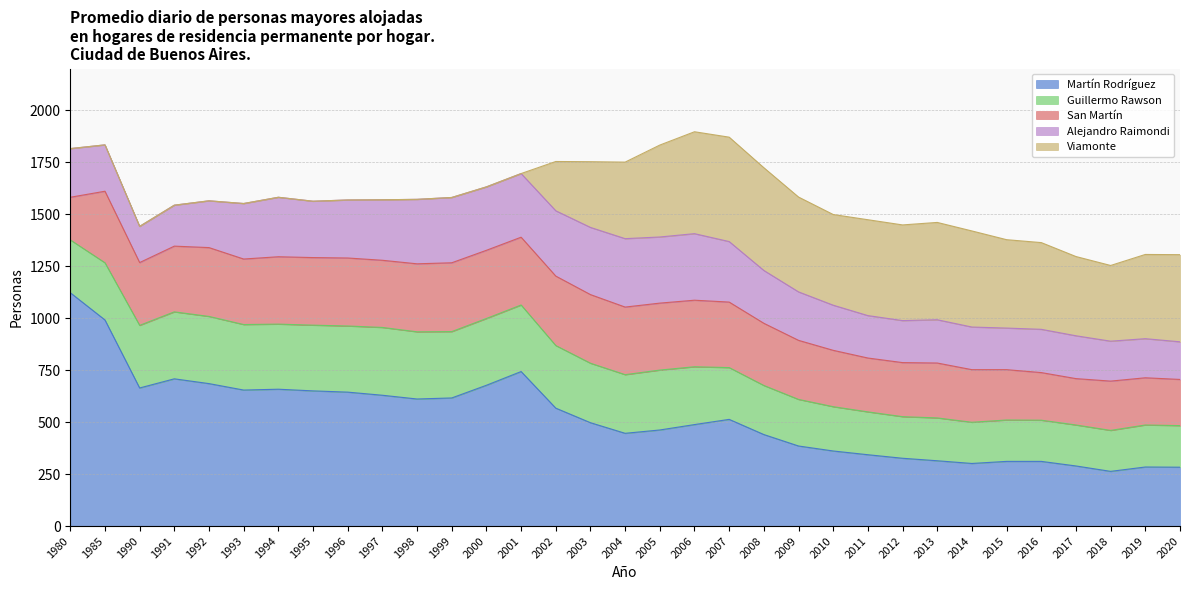

True or false: San Martín has a value of 94 at 2000.

False